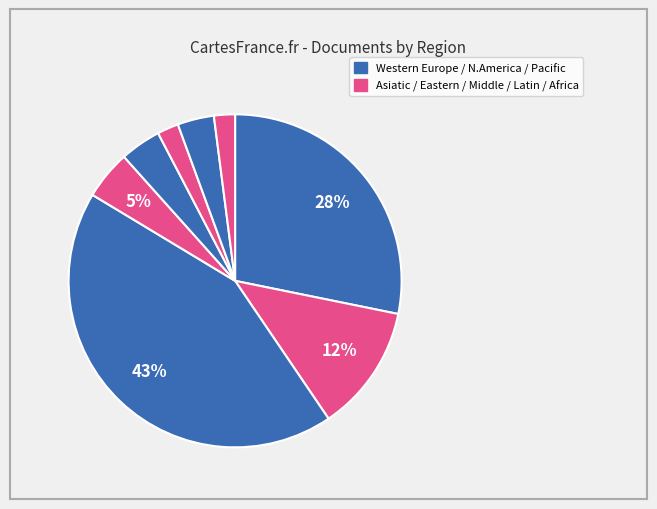

Is there any slice that represents more than half of the pie?

No